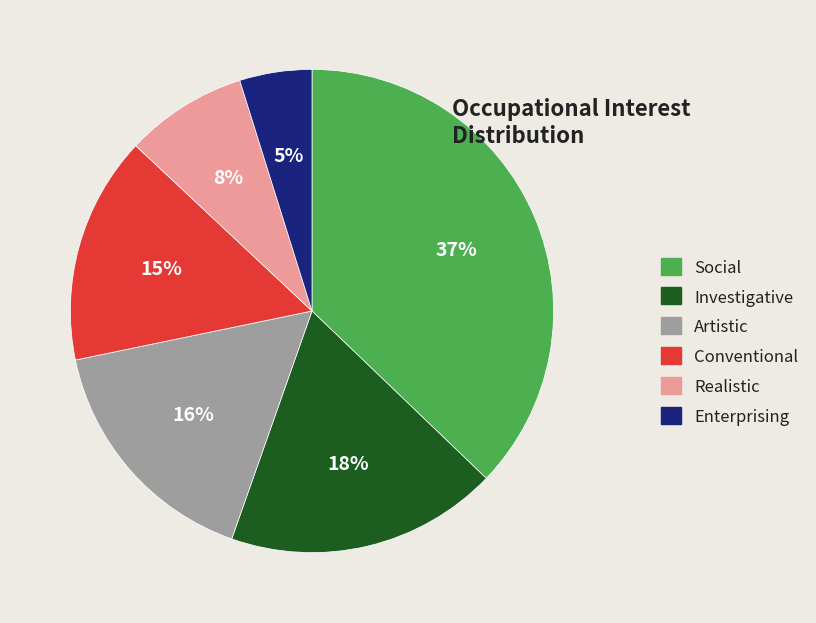

Which slice is the smallest?

Enterprising